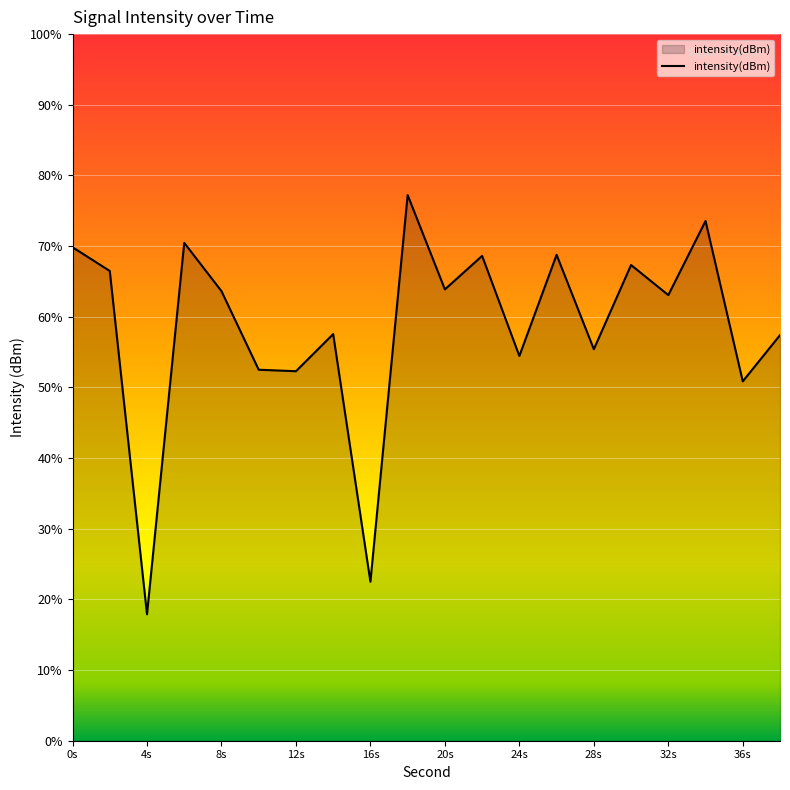

Rank the categories by value from lowest to highest.

4, 16, 36, 12, 10, 24, 28, 38, 14, 32, 8, 20, 2, 30, 22, 26, 0, 6, 34, 18